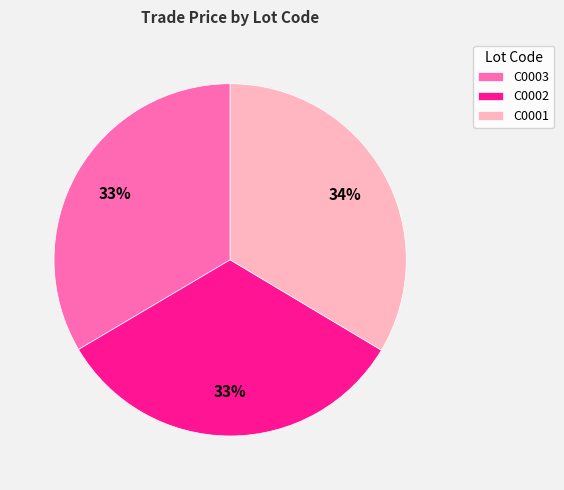

The C0001 slice represents 34% of the pie. True or false?

True